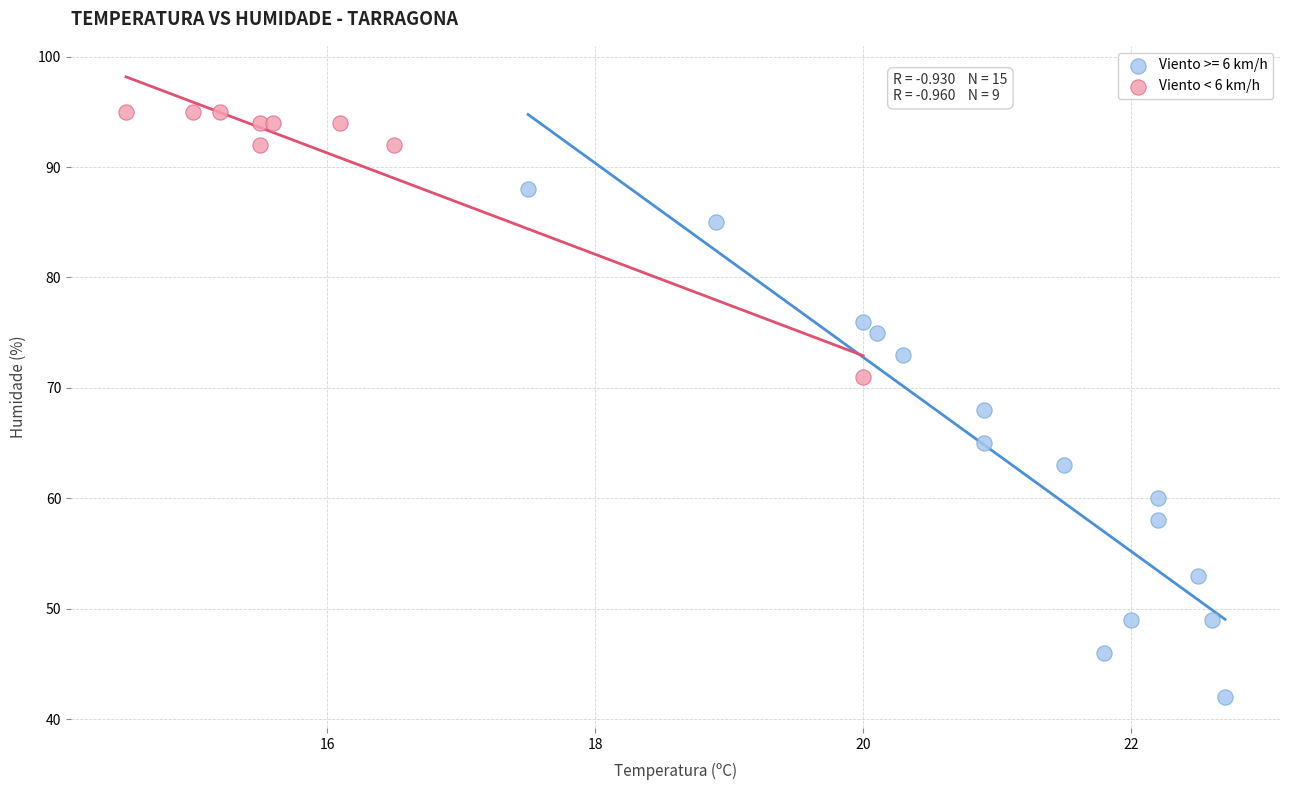

Which series reaches the maximum Y coordinate?

Viento < 6 km/h